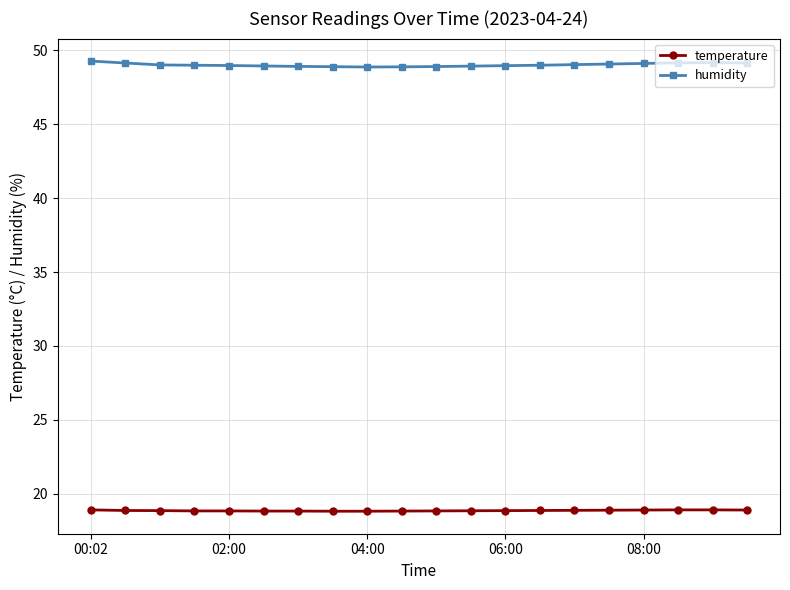

Which series has the largest range (max minus min)?

humidity